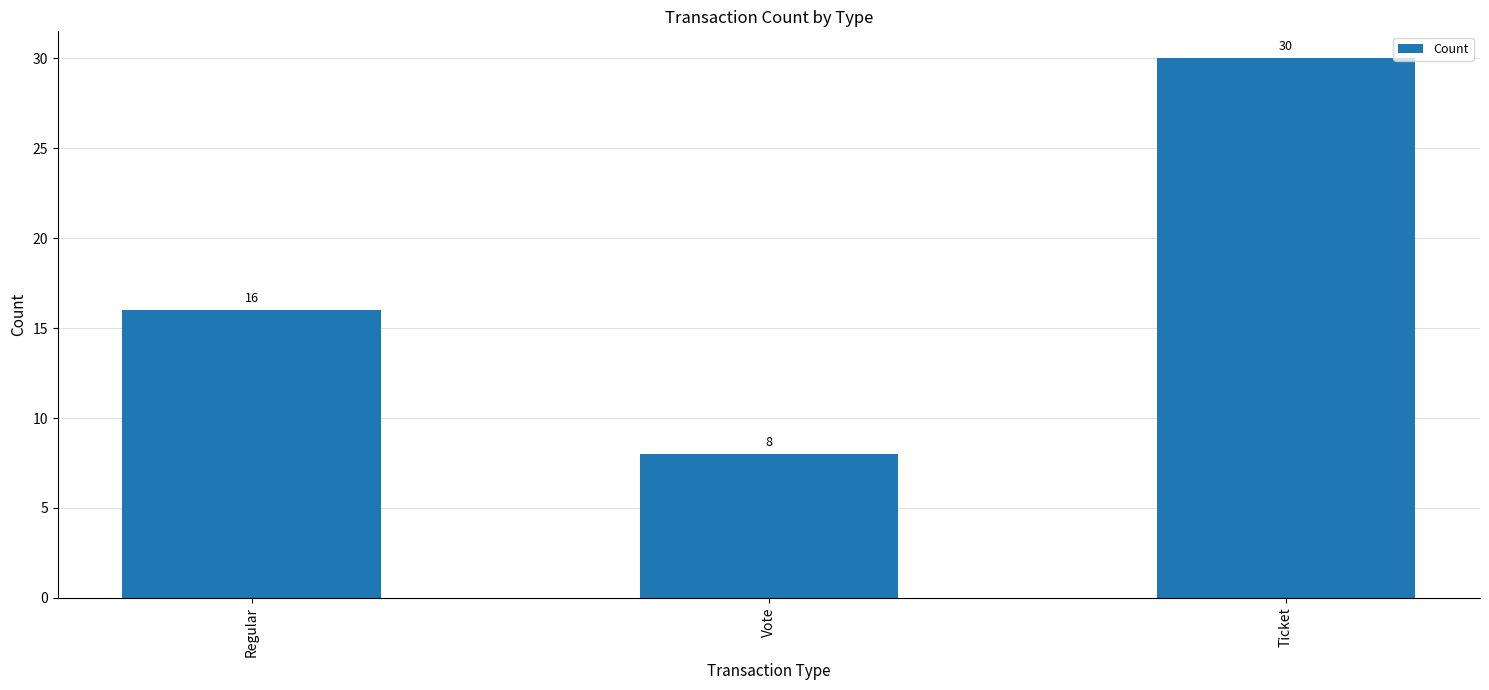

How many data points does each series have?

3